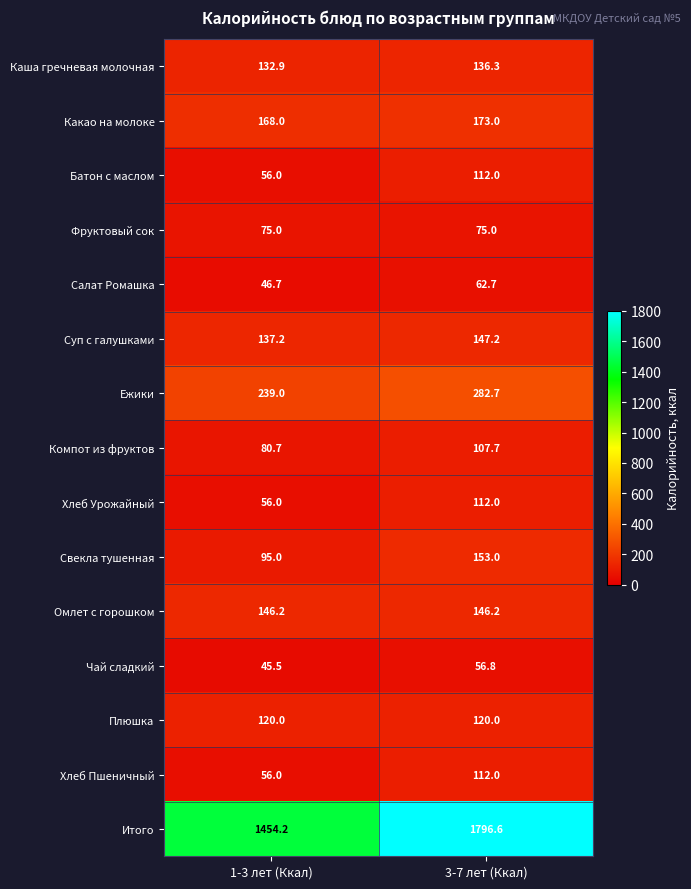

True or false: Омлет с горошком has a value of 146.2 at 3-7 лет (Ккал).

True